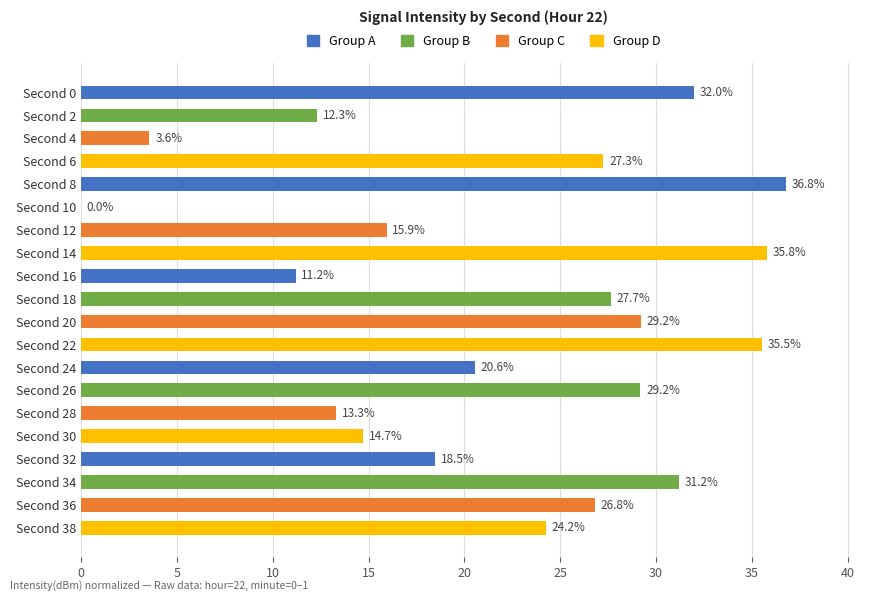

Read the value at Second 2.

12.3